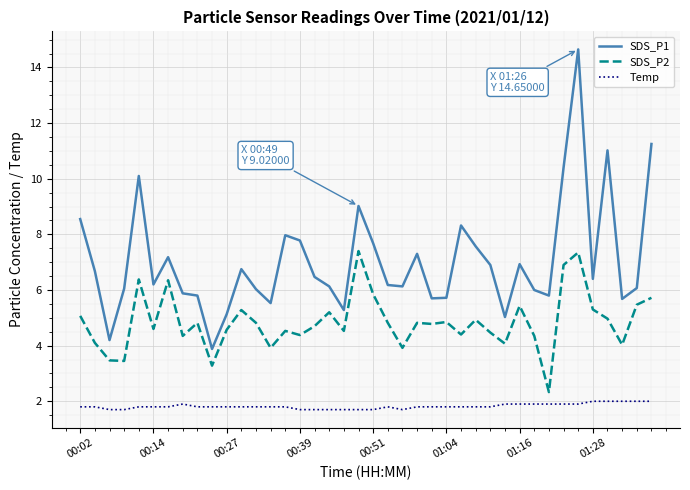

True or false: SDS_P2 and Temp cross at least once.

False